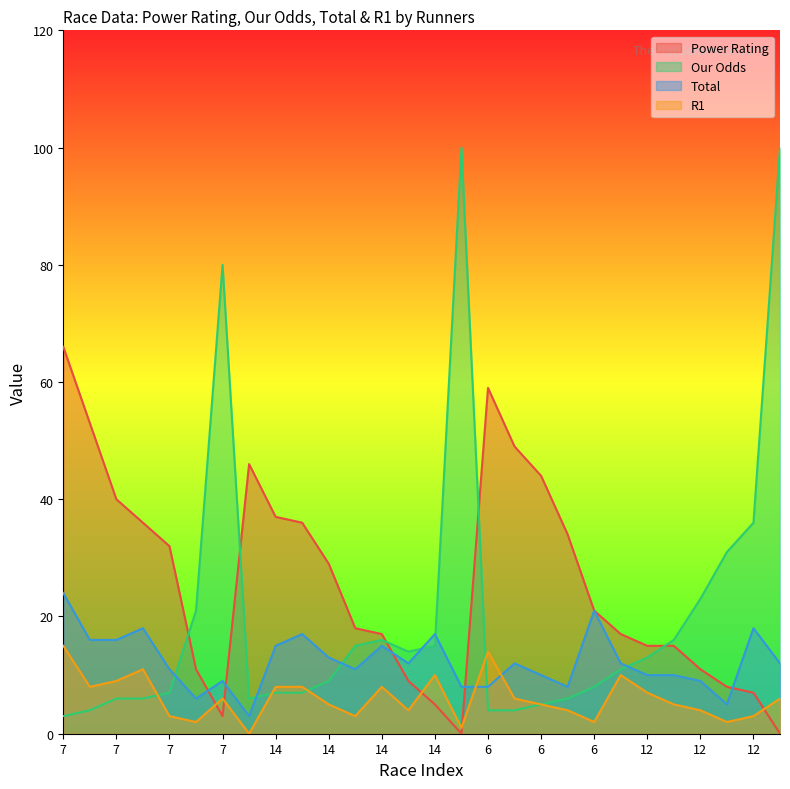

Which category has the highest value in the Total series?

7